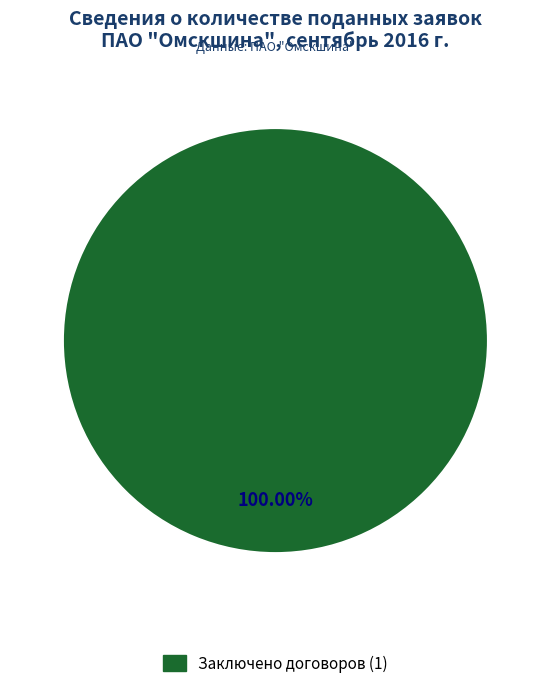

What is the largest slice in the pie chart?

Заключено договоров (1)